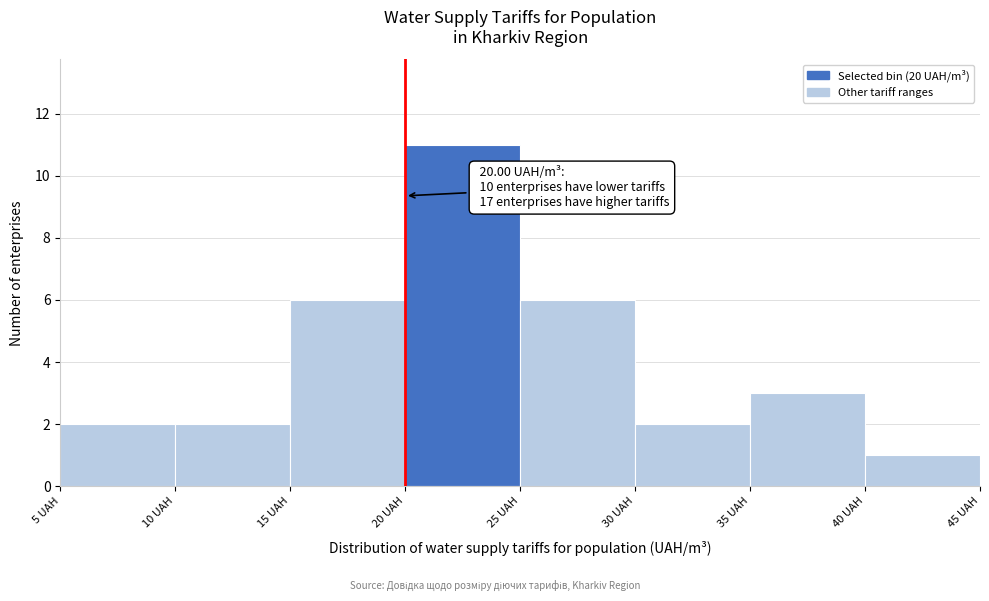

Over which range of the x-axis is the bar tallest?

20 to 25